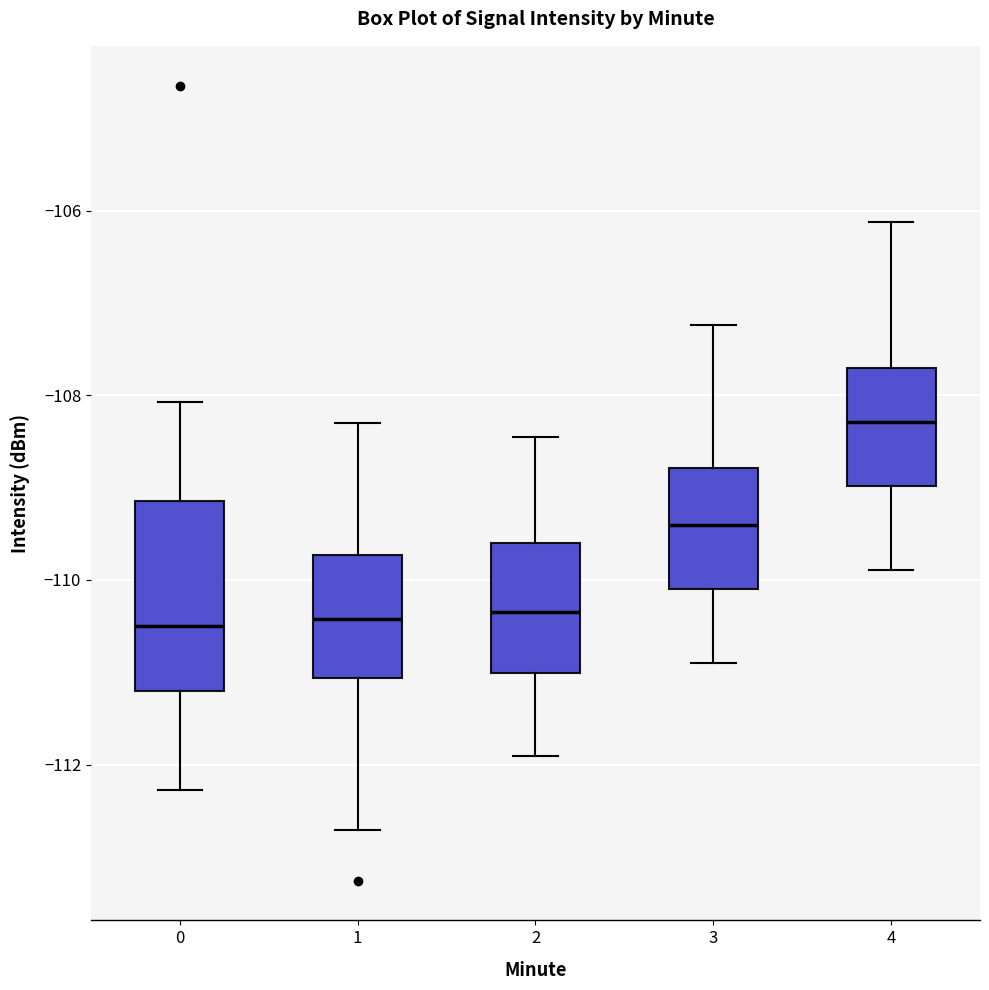

Reading left to right, read every box against the y-axis: the position of its median line, the range the box covers, and the ends of its whiskers. The values are not printed on the chart, so give them approximately, as read against the axis.

0: median -110.4, box -111.2 to -109.2, whiskers -112.2 to -108.0
1: median -110.4, box -111.0 to -109.8, whiskers -112.8 to -108.4
2: median -110.4, box -111.0 to -109.6, whiskers -112.0 to -108.4
3: median -109.4, box -110.0 to -108.8, whiskers -111.0 to -107.2
4: median -108.2, box -109.0 to -107.8, whiskers -109.8 to -106.2